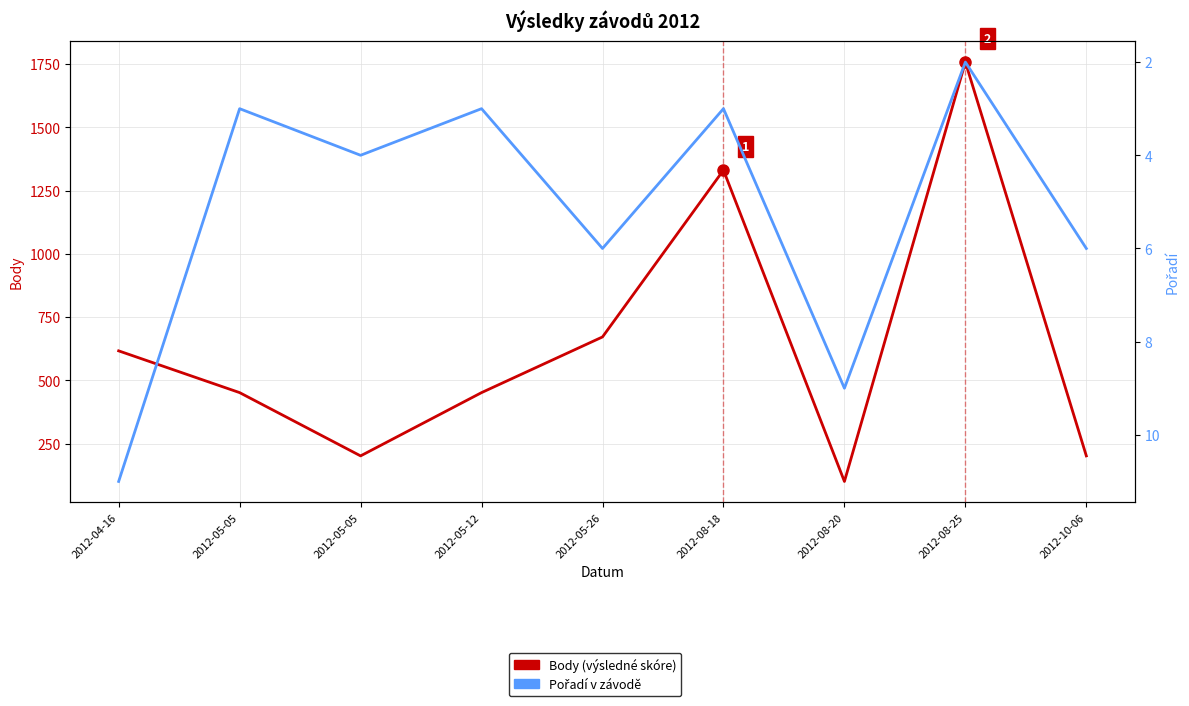

Which series has the largest range (max minus min)?

Body